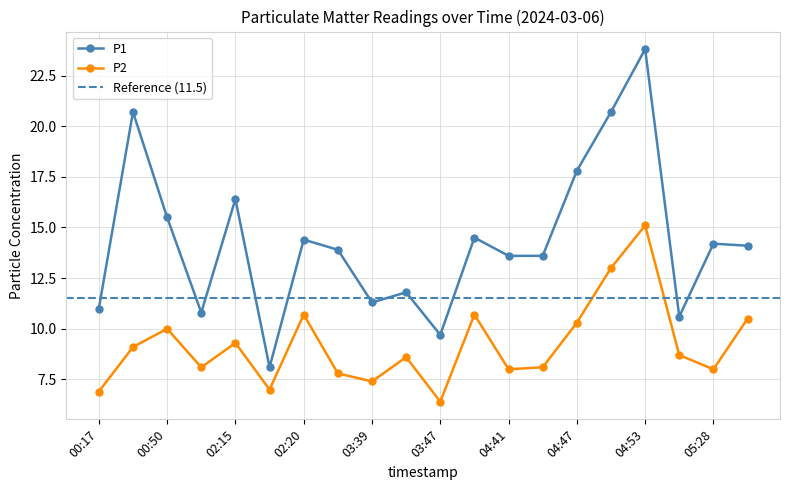

What is the difference between the maximum and minimum values in the P1 series?

15.7